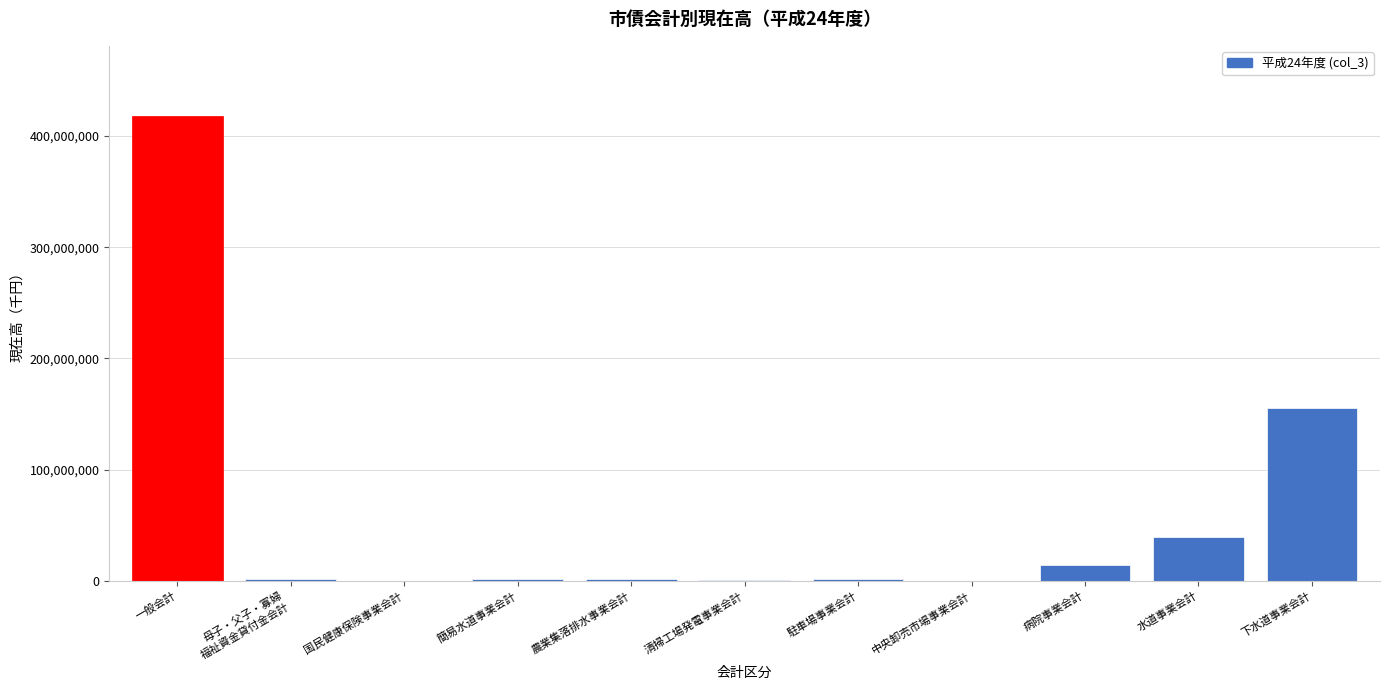

Which category has the highest value across all series?

一般会計